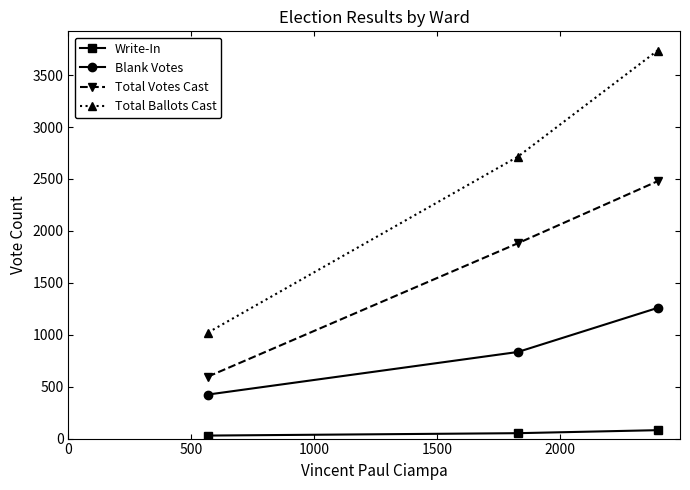

Reading left to right, transcribe all the data shown in this chart.

Write-In: 29	52	81
Blank Votes: 424	834	1258
Total Votes Cast: 597	1881	2478
Total Ballots Cast: 1021	2715	3736